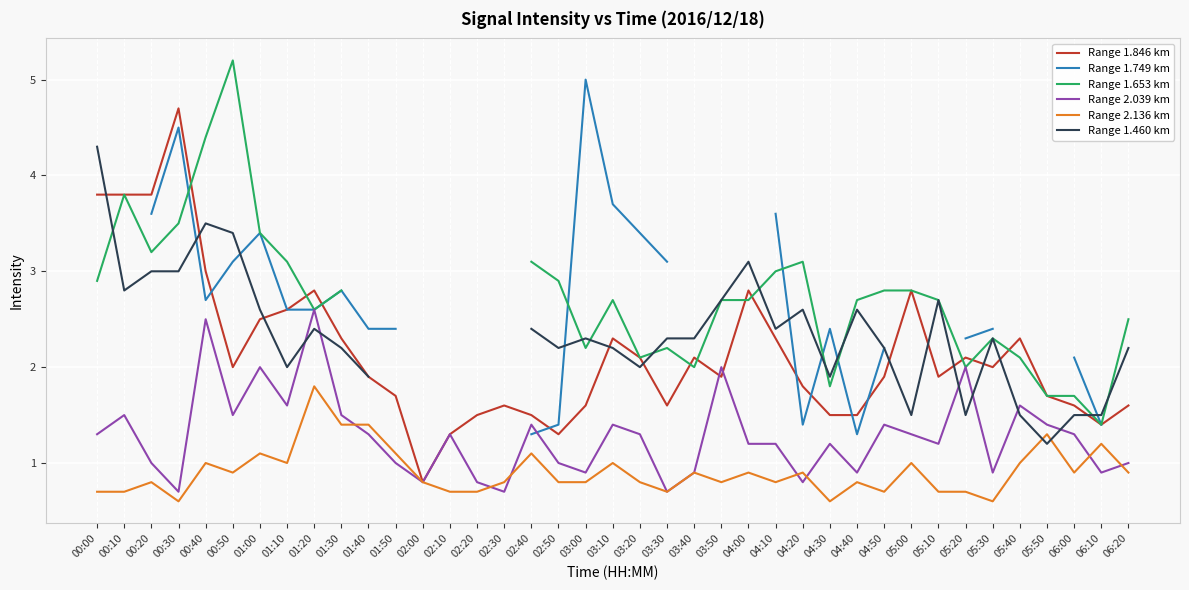

True or false: Range 2.136 km and Range 1.653 km cross at least once.

False